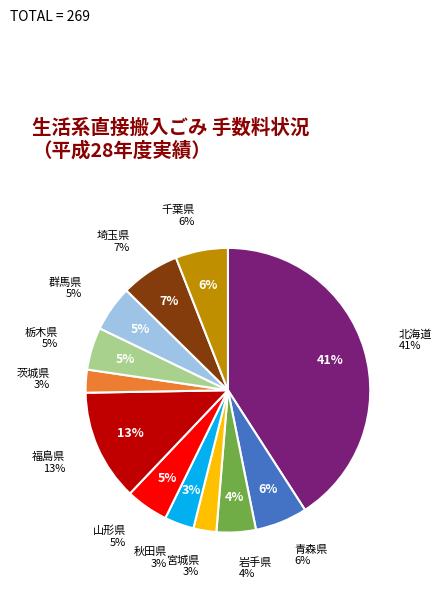

To the nearest percent, what is the difference between the largest and smallest slice percentages?

38%